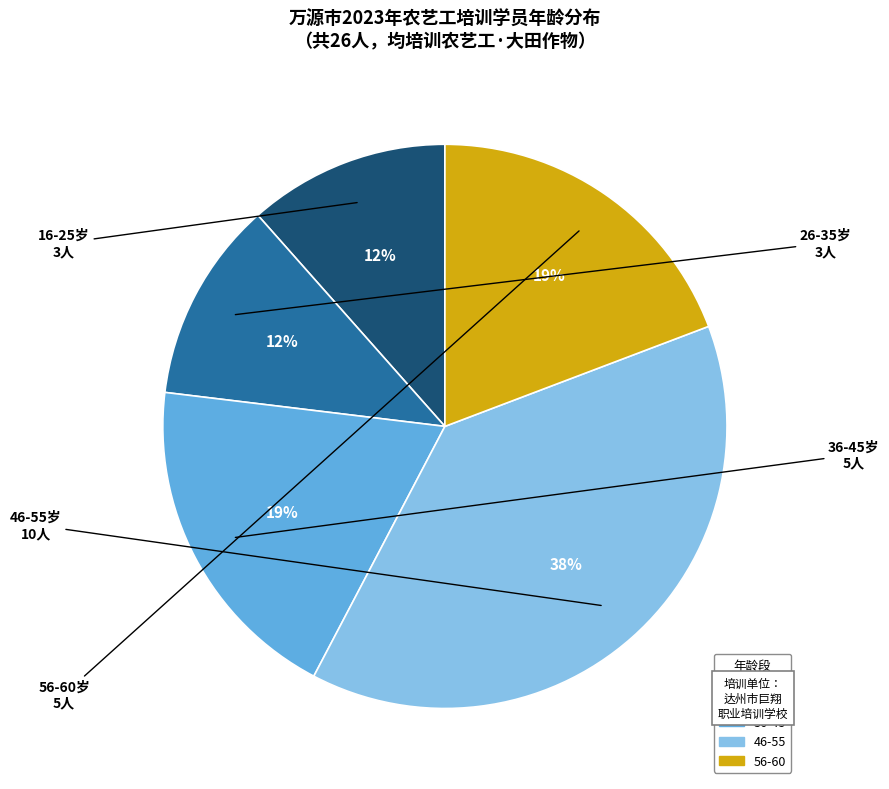

Does any single category account for the majority?

No